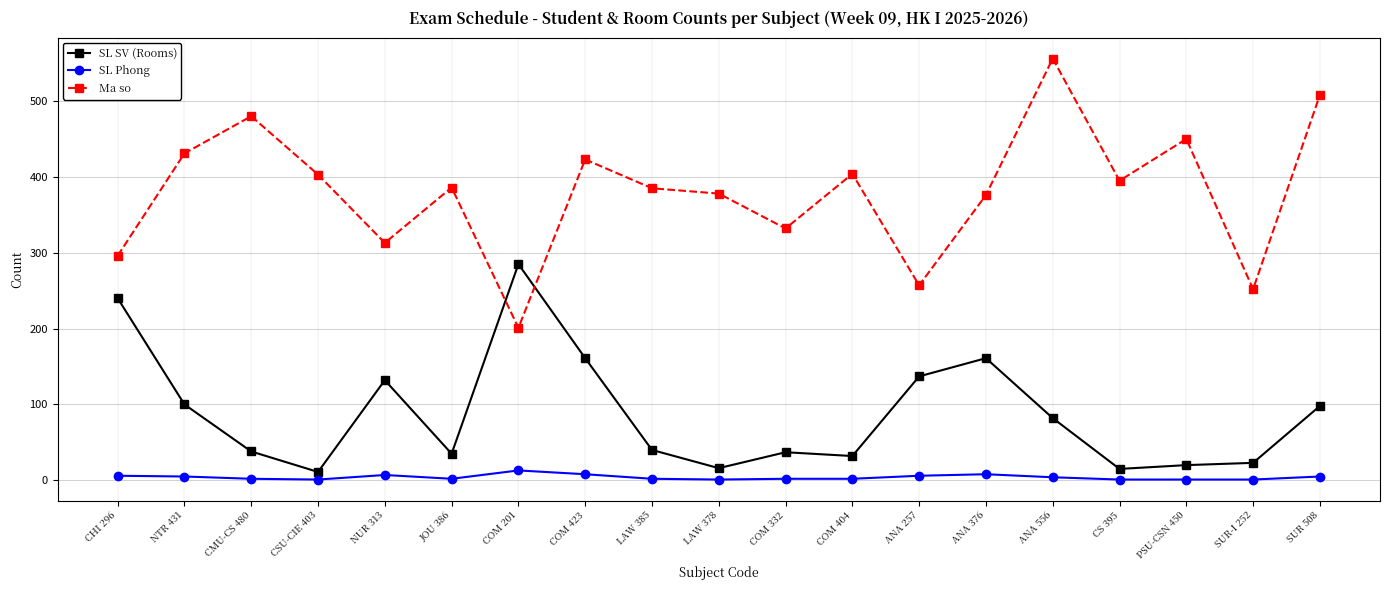

At NUR 313, list the series in order from largest to smallest.

Ma so, SL SV (Rooms), SL Phong